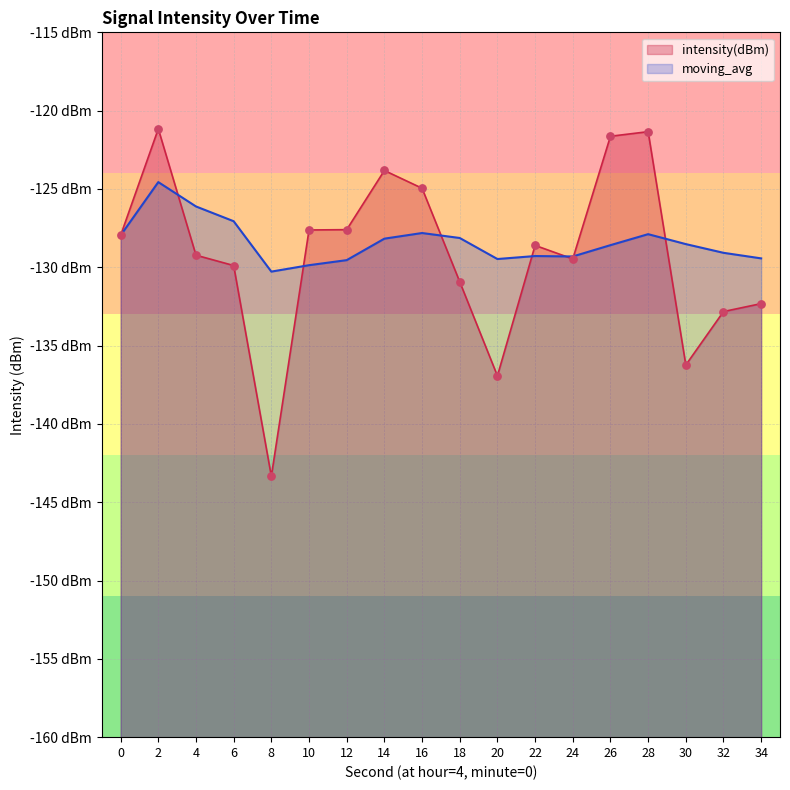

Which series contains the highest Y value?

intensity(dBm)